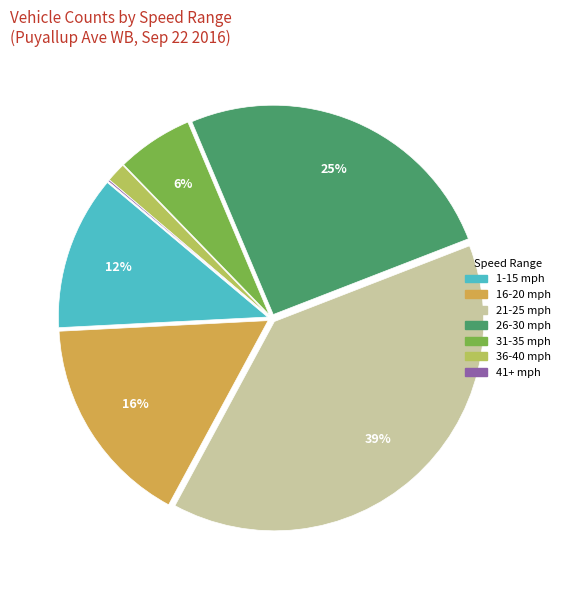

Is 21-25 mph the majority of the pie?

No